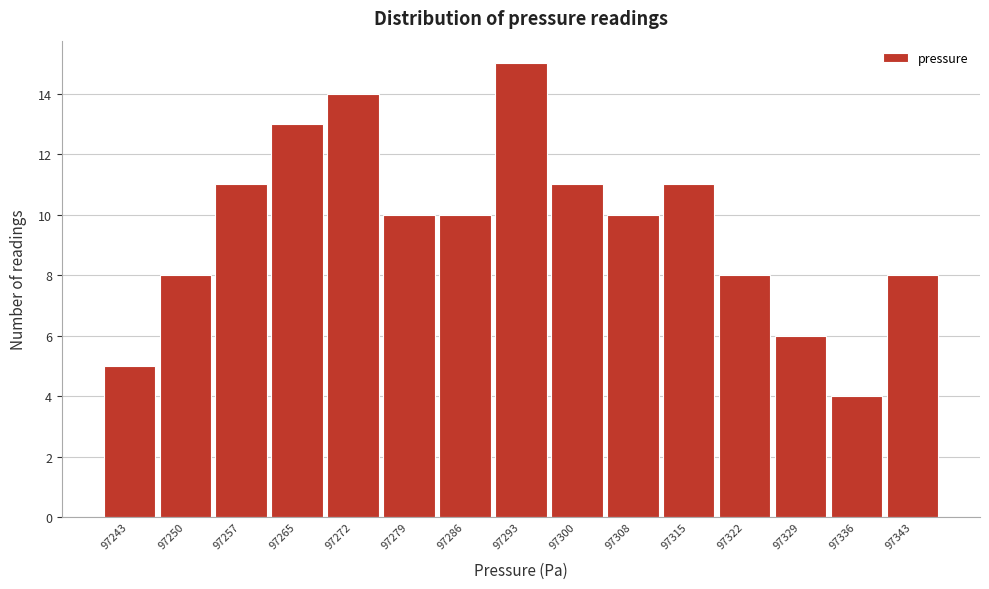

Reading right to left, extract all data points from this chart.

97343=8	97336=4	97329=6	97322=8	97315=11	97308=10	97300=11	97293=15	97286=10	97279=10	97272=14	97265=13	97257=11	97250=8	97243=5